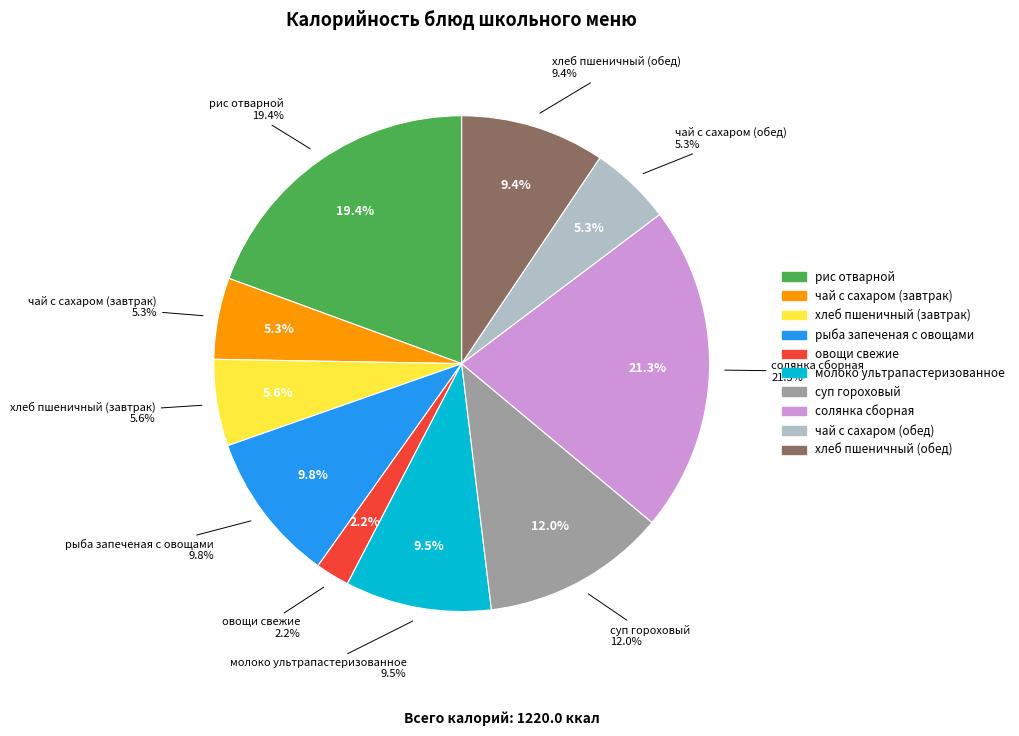

Rank the categories by value from highest to lowest.

солянка сборная, рис отварной, суп гороховый, рыба запеченая с овощами, молоко ультрапастеризованное, хлеб пшеничный (обед), хлеб пшеничный (завтрак), чай с сахаром (завтрак), чай с сахаром (обед), овощи свежие